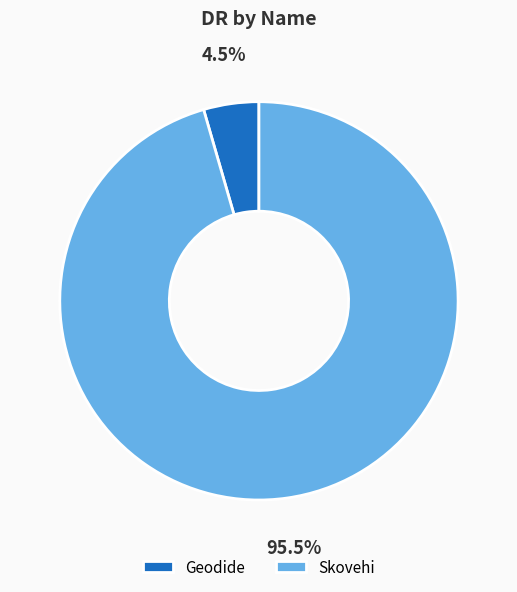

Which has a higher value, Geodide or Skovehi?

Skovehi